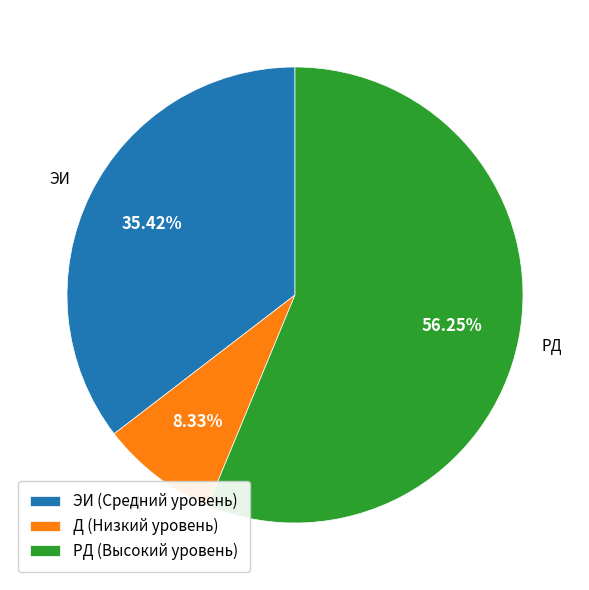

To the nearest percent, what is the difference between the РД (Высокий уровень) and Д (Низкий уровень) slice percentages?

48%